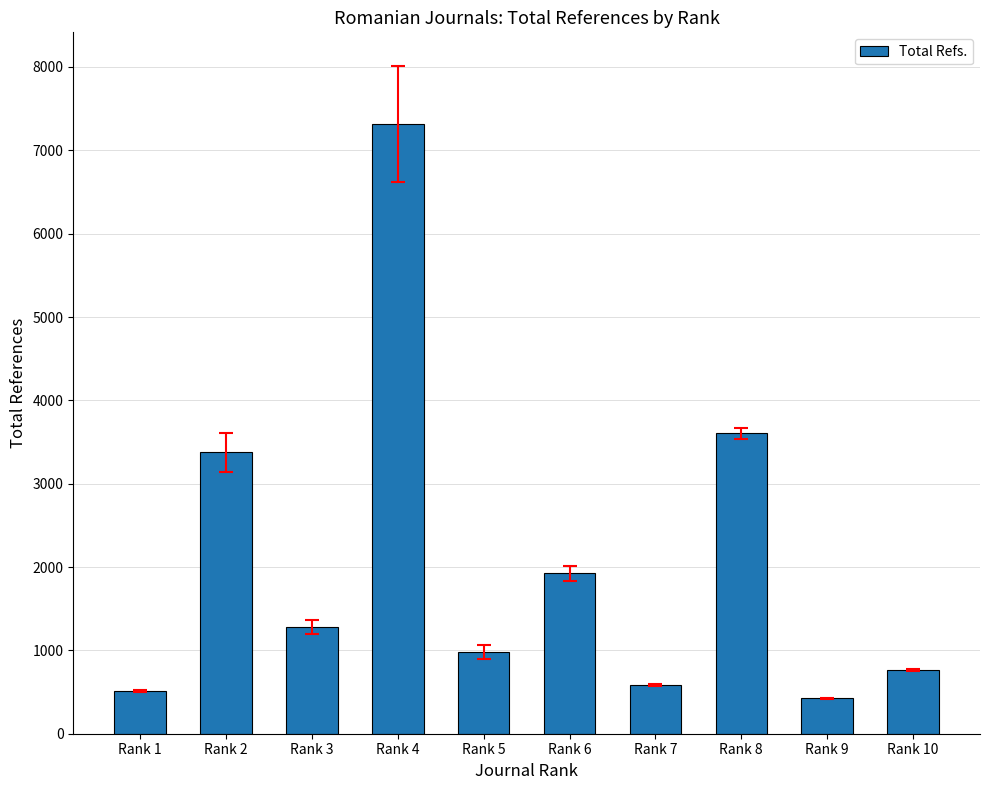

How many data points does each series have?

10